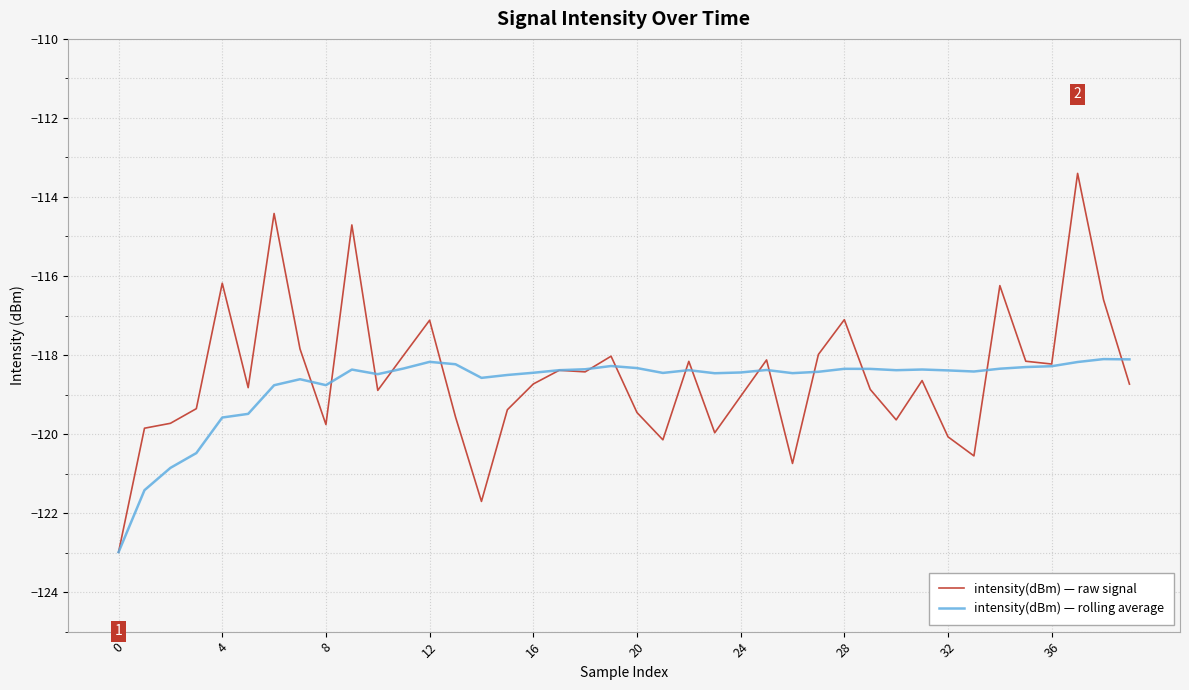

Which series has the widest spread of values?

intensity(dBm) — raw signal